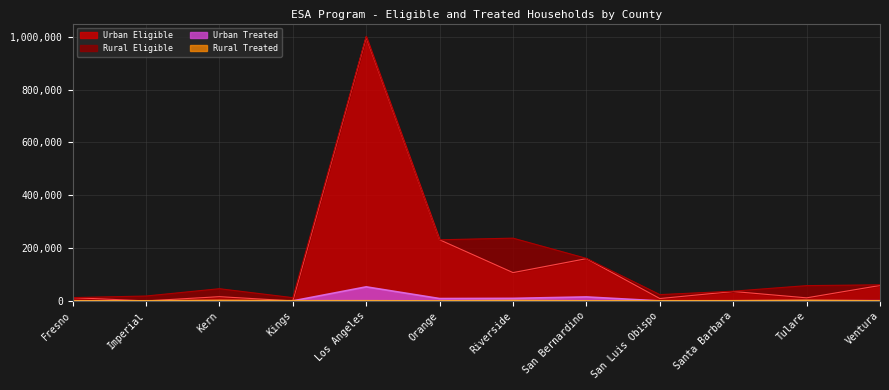

What is the difference between the Rural Treated values at Kern and Santa Barbara?

1301